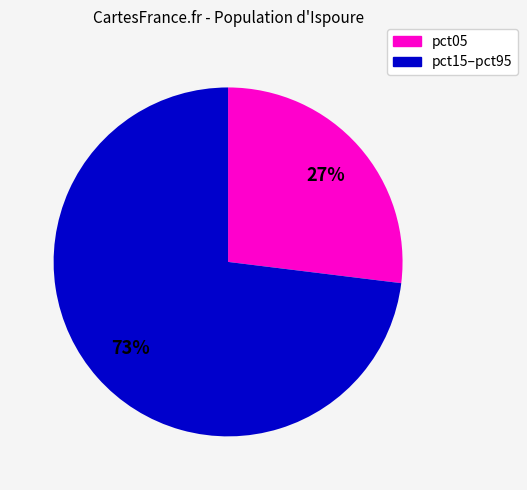

To the nearest percent, what is the difference between the largest and smallest slice percentages?

46%